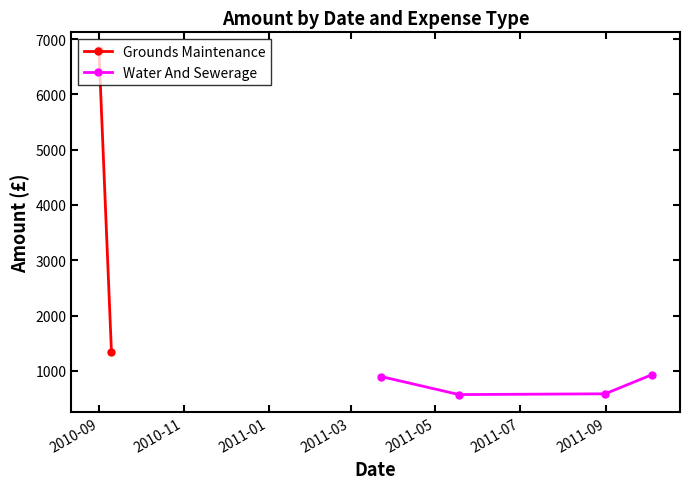

What is the value of the Water And Sewerage point at the 4th from the left?

932.6